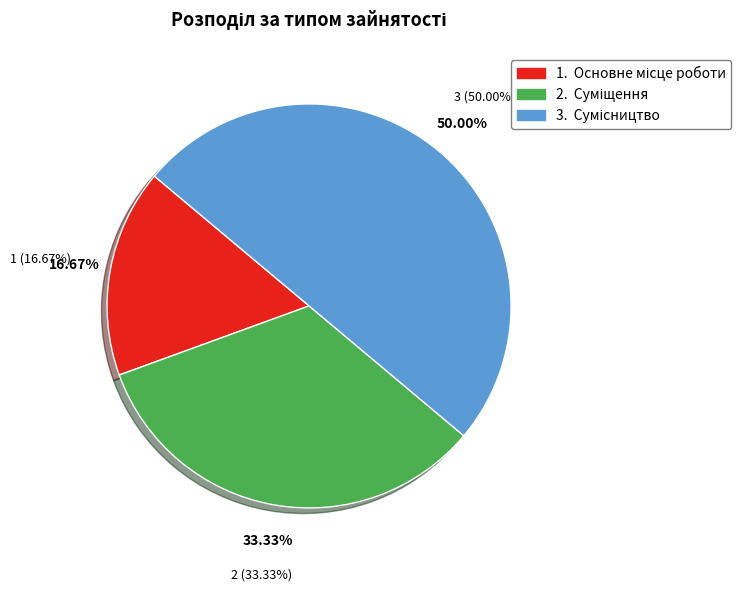

The Сумісництво slice represents 50% of the pie. True or false?

True